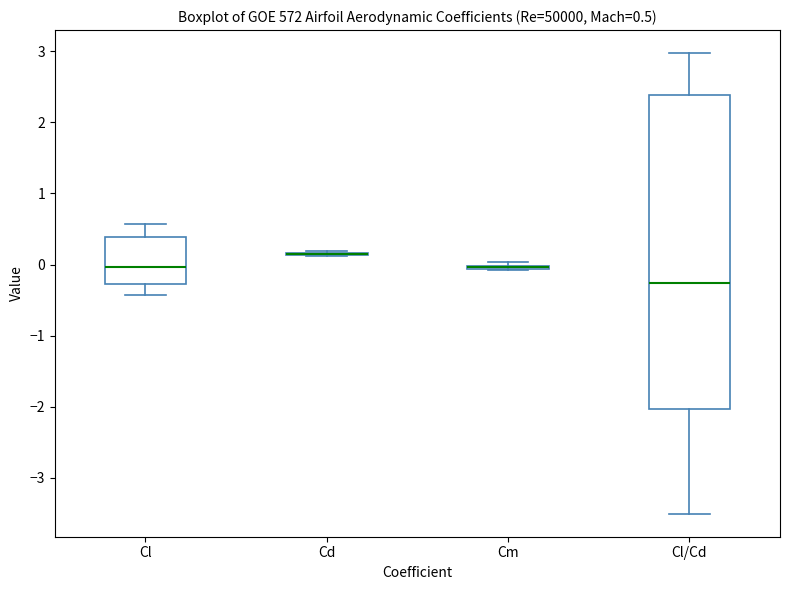

Comparing the boxes themselves (not the whiskers), which one is the tallest?

Cl/Cd